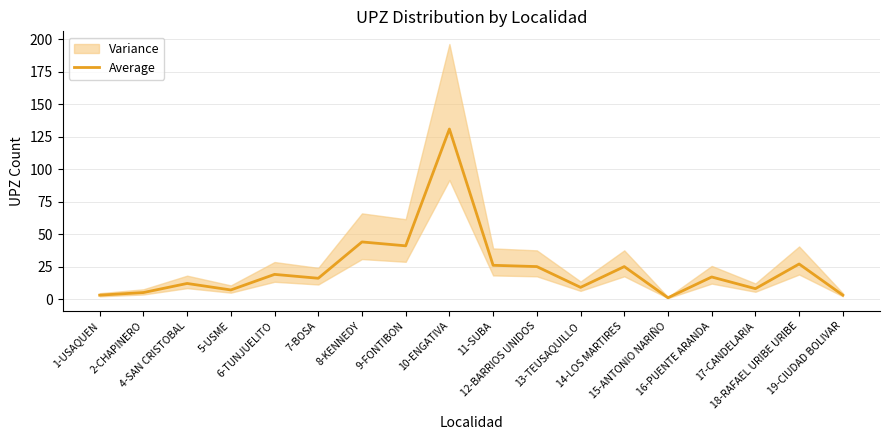

Is it true that the value at 12-BARRIOS UNIDOS is 8?

False